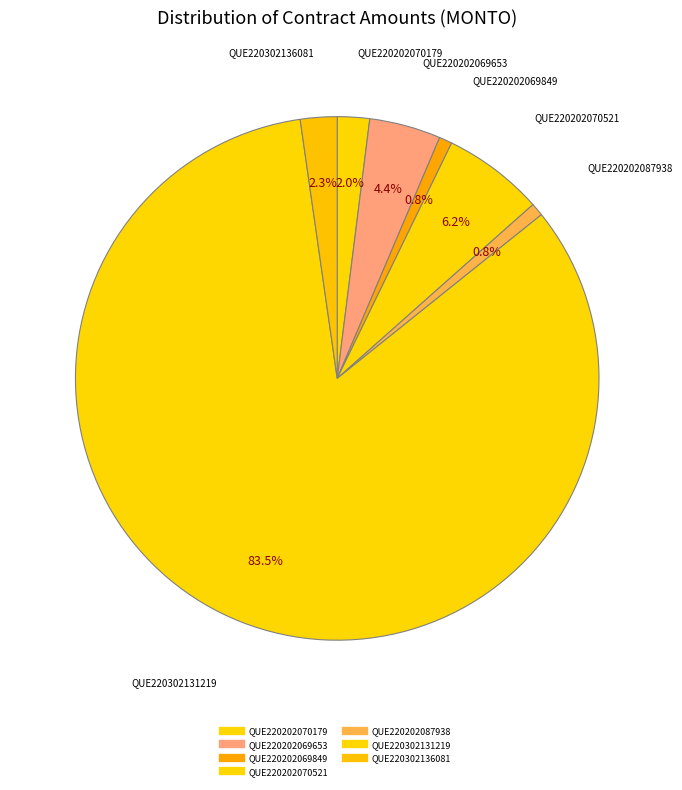

Count the number of slices in the pie.

7